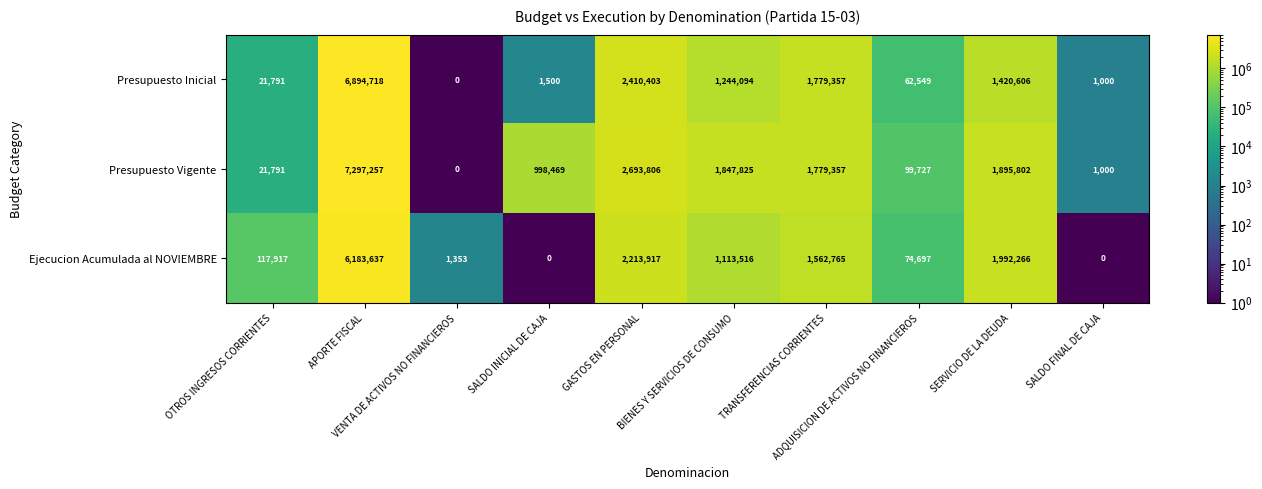

At how many categories does at least one series exceed 6494879?

1